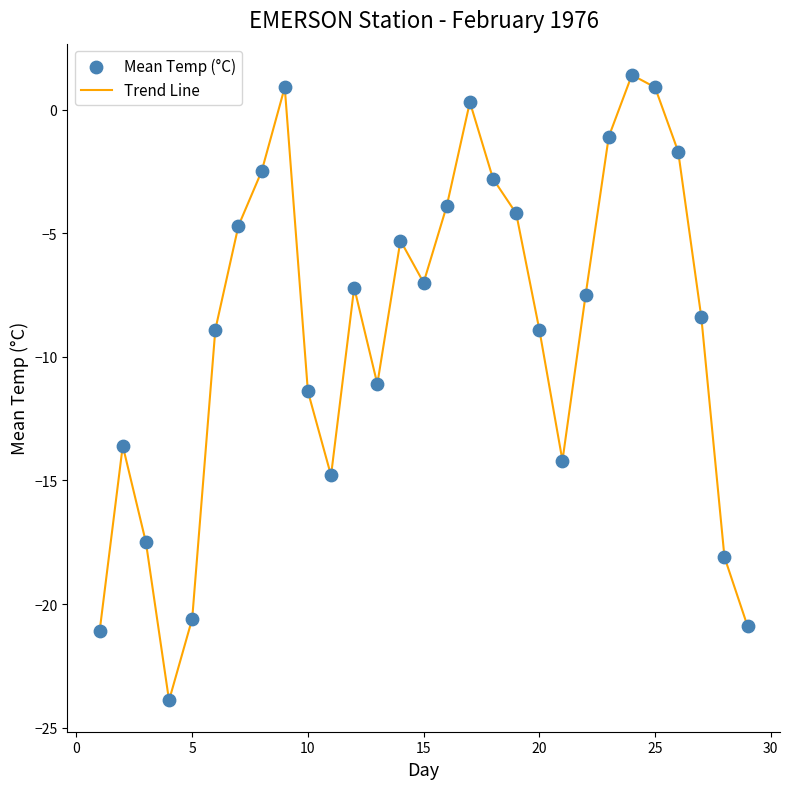

What is the greatest value displayed?

1.4